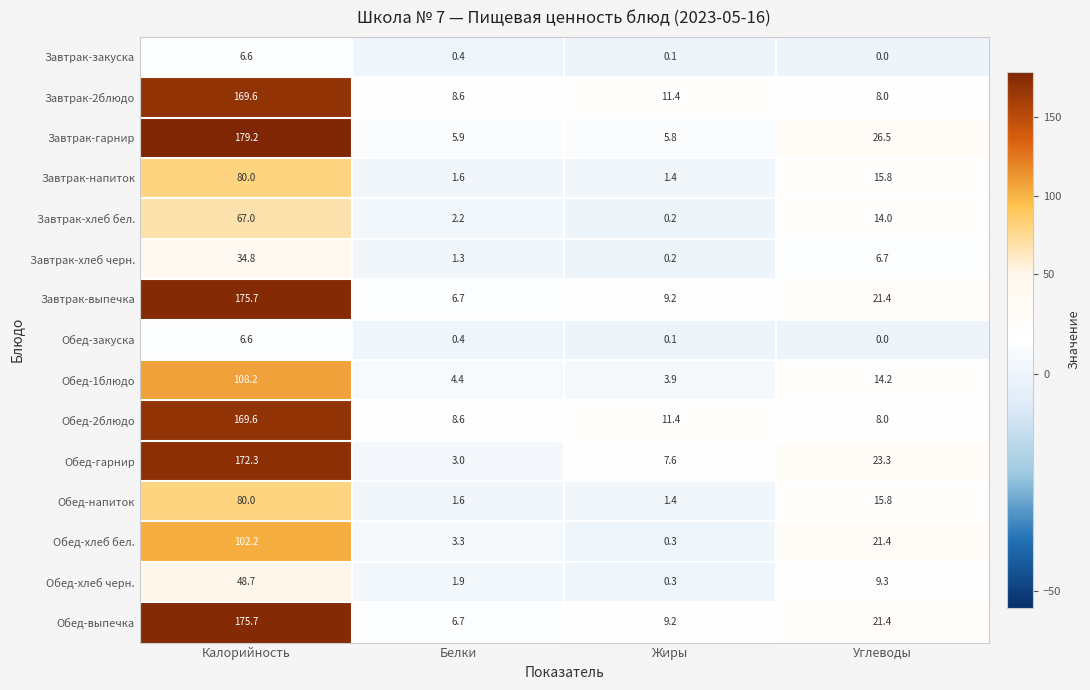

At which label is Обед-гарнир closest to 87?

Углеводы